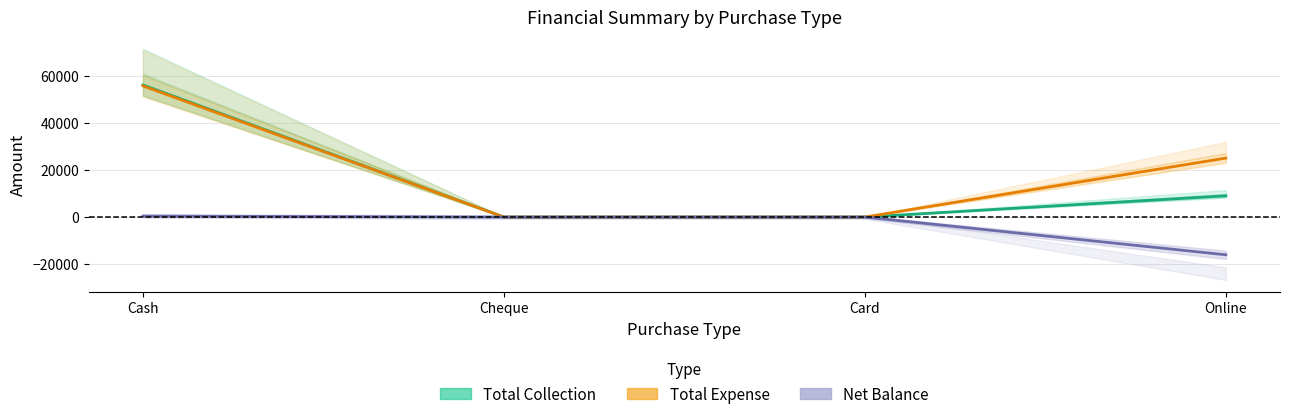

What is the difference between the Total Expense values at Online and Cheque?

25000